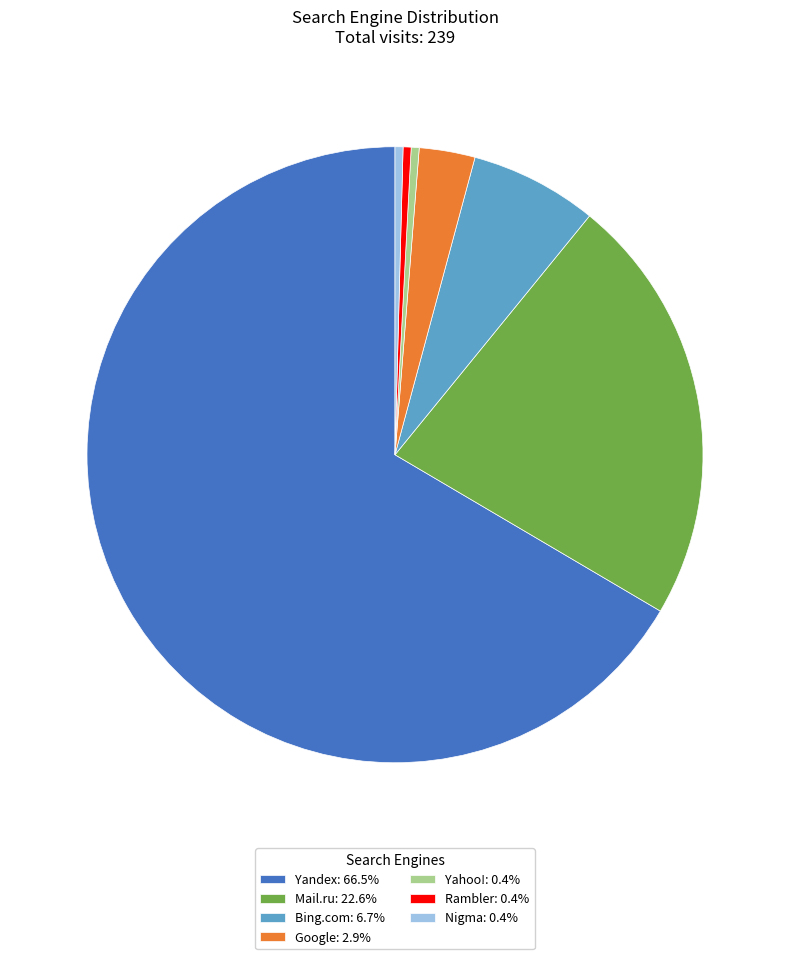

Is the sum of Rambler and Nigma greater than half?

No